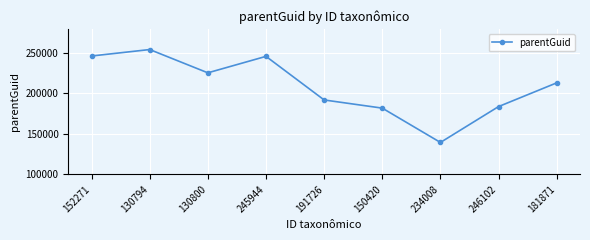

What is the difference between the values at 191726 and 150420?

10107